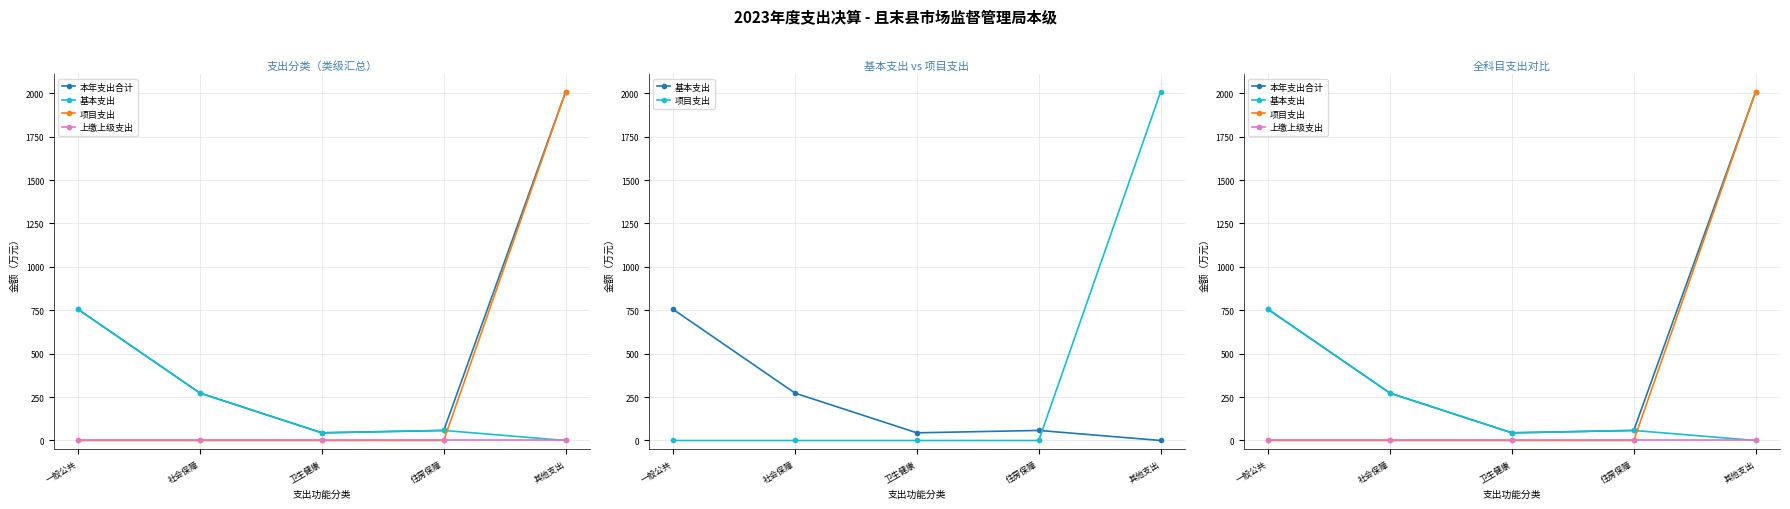

Which series has the largest total across all categories?

本年支出合计